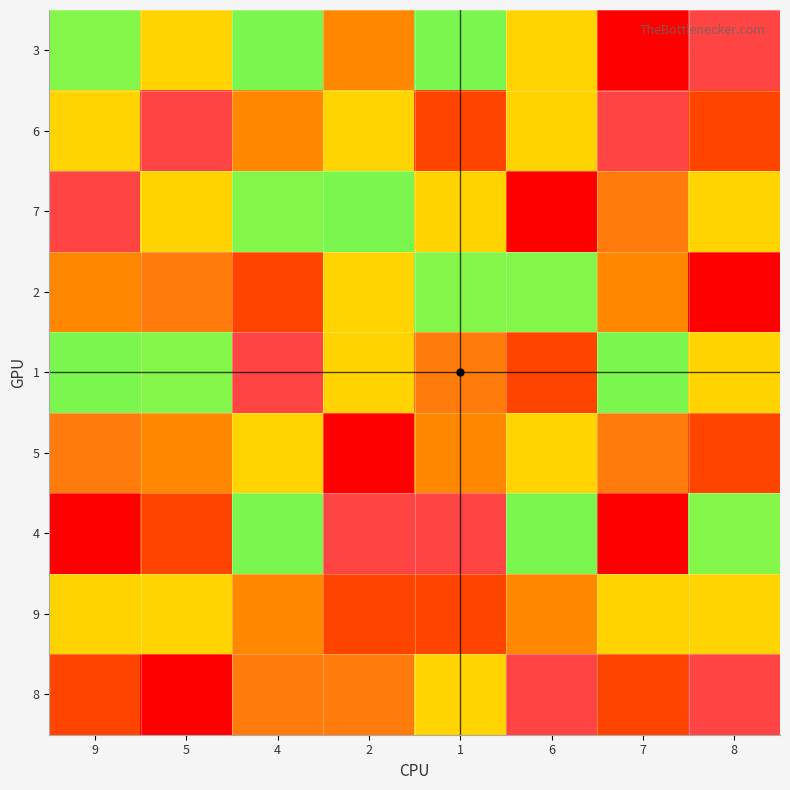

Which series has the largest total across all categories?

8